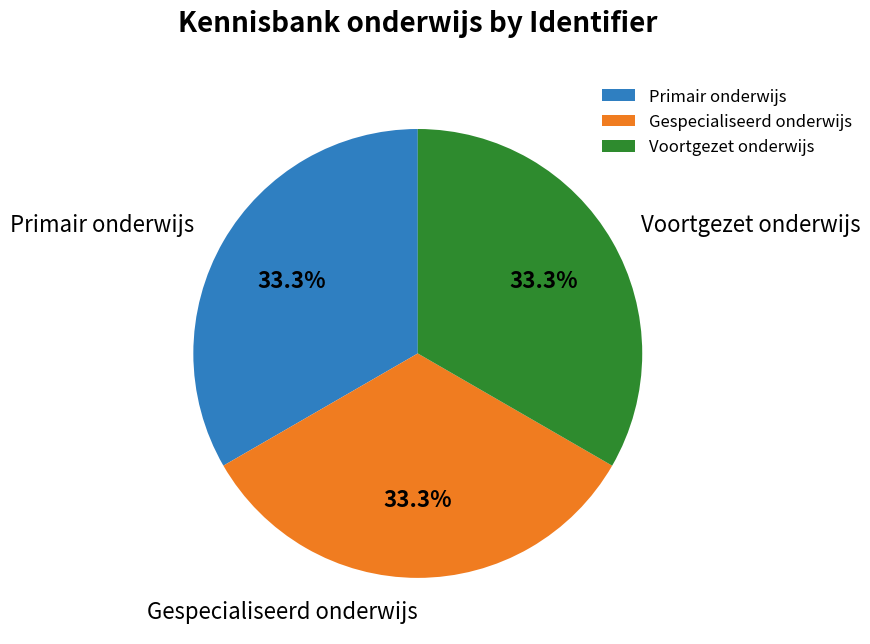

Is there any slice that represents more than half of the pie?

No